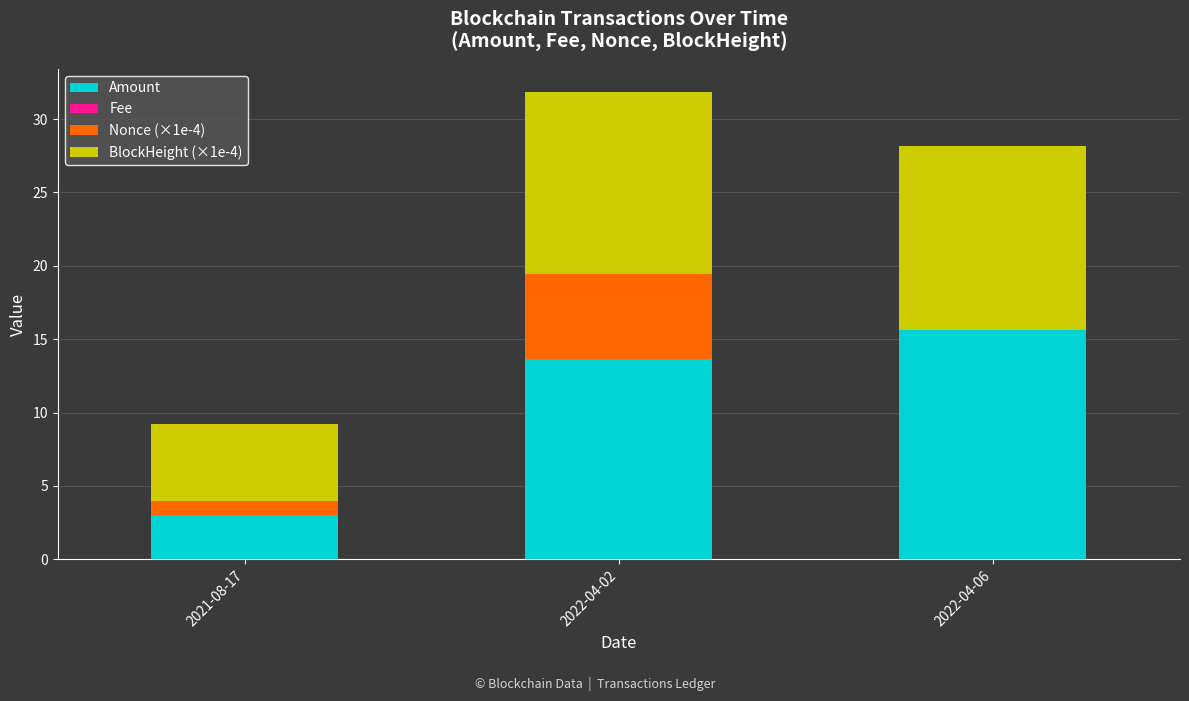

What is the total value across all series at 2022-04-02?

31.8